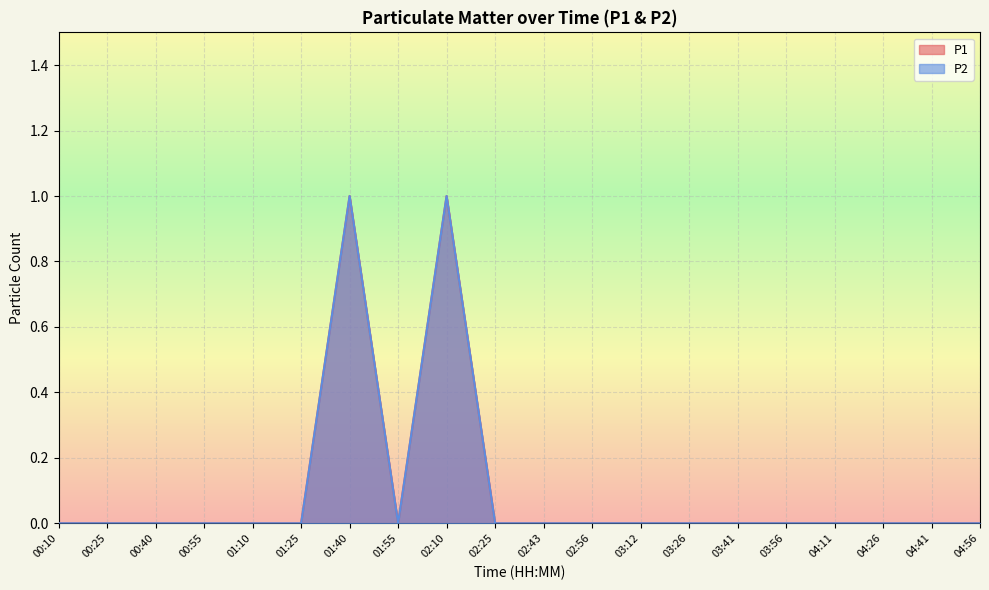

At how many categories does at least one series exceed 0?

2